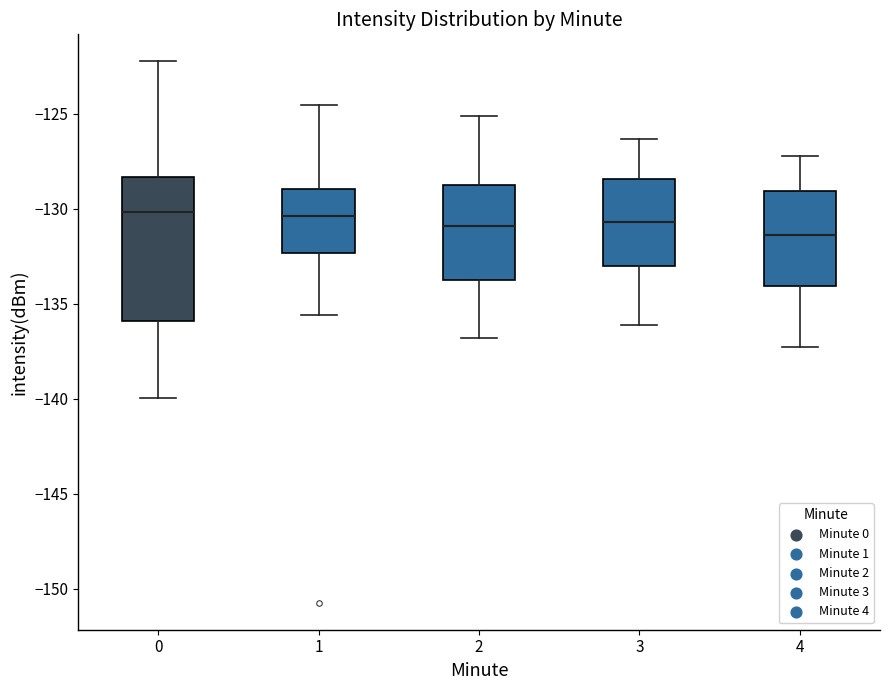

Which box is the tallest, from its lower edge to its upper edge?

0